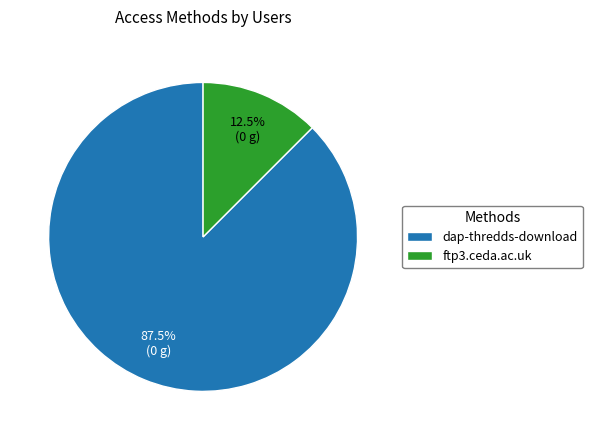

Does ftp3.ceda.ac.uk represent more than half of the total?

No